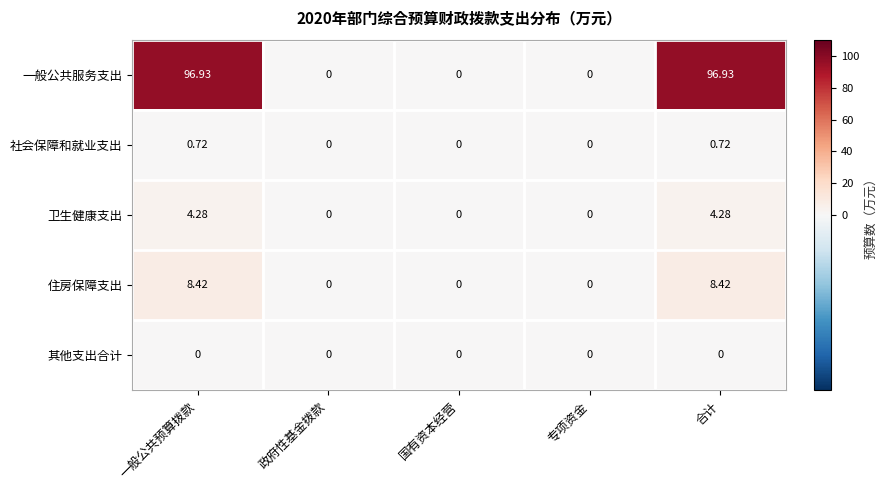

Which series has the widest spread of values?

一般公共服务支出